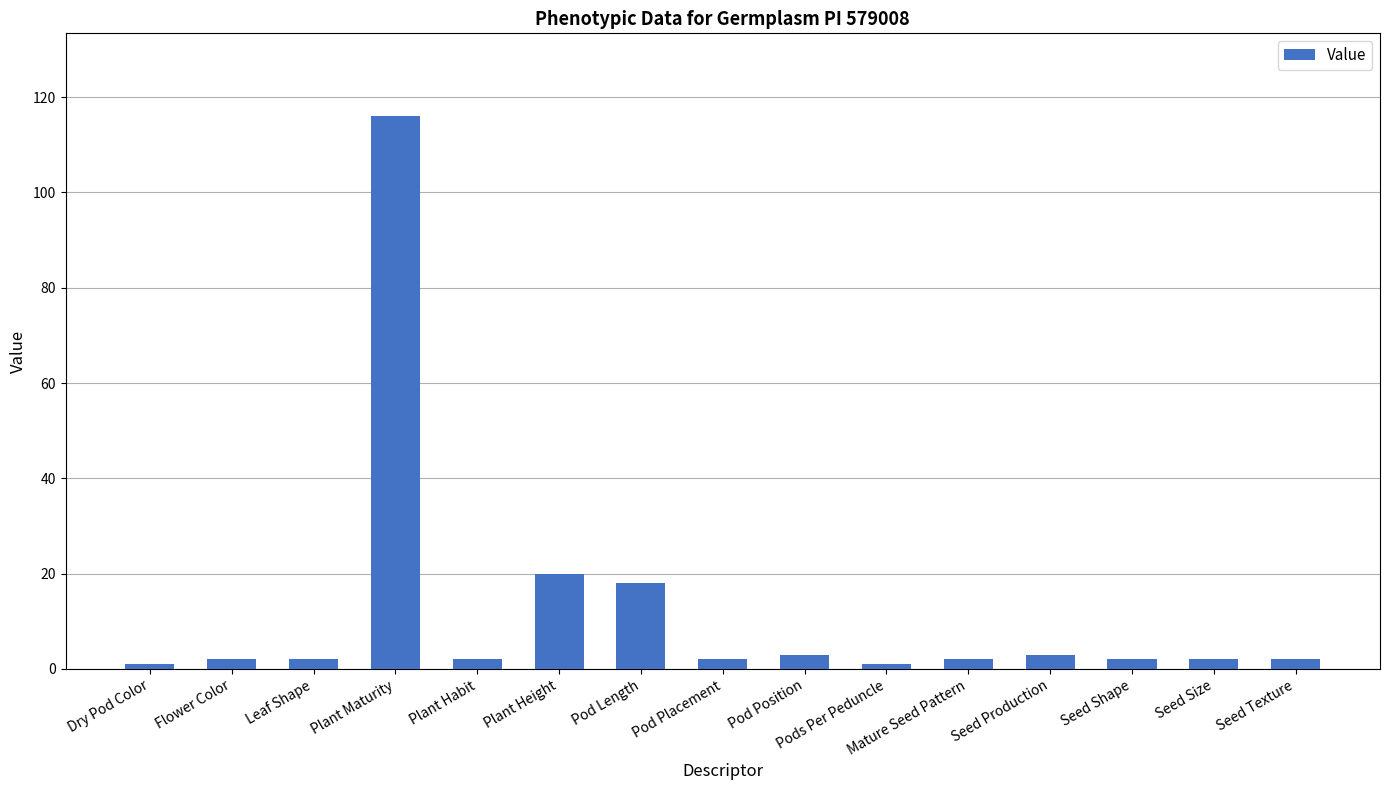

Approximately how many times larger is the value at Pod Length compared to Seed Shape?

9.0